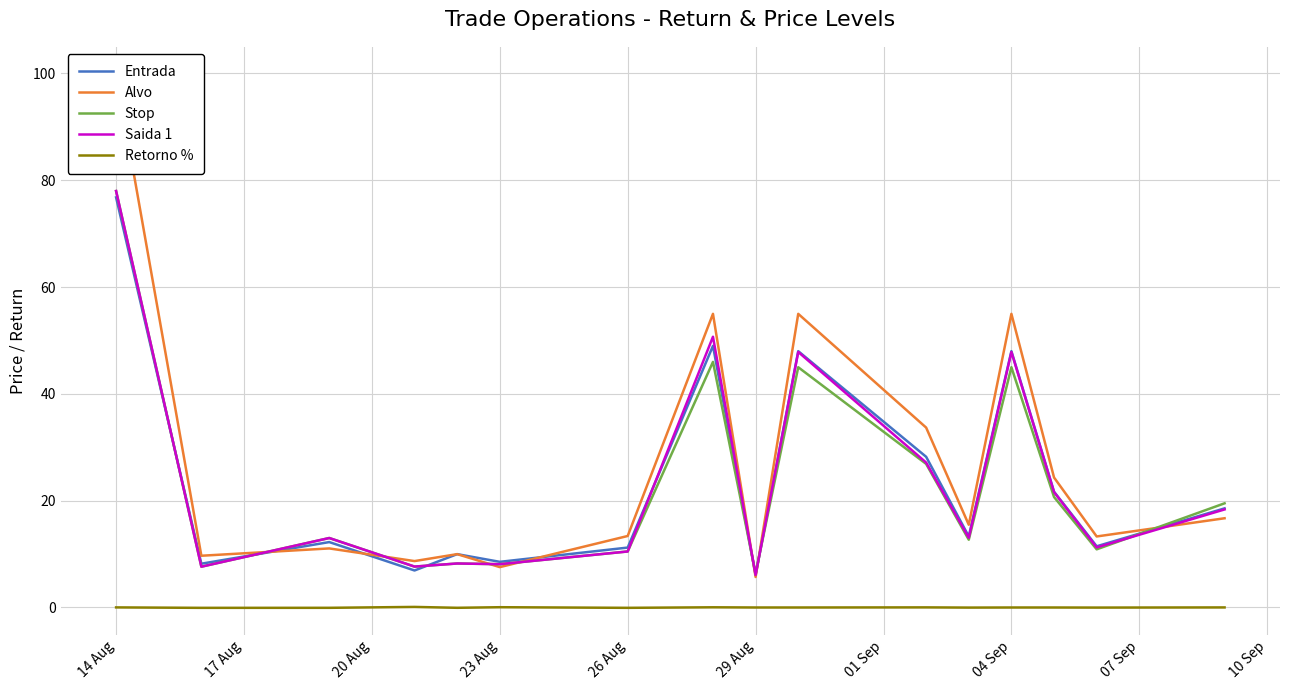

True or false: Saida 1 and Retorno % cross at least once.

False